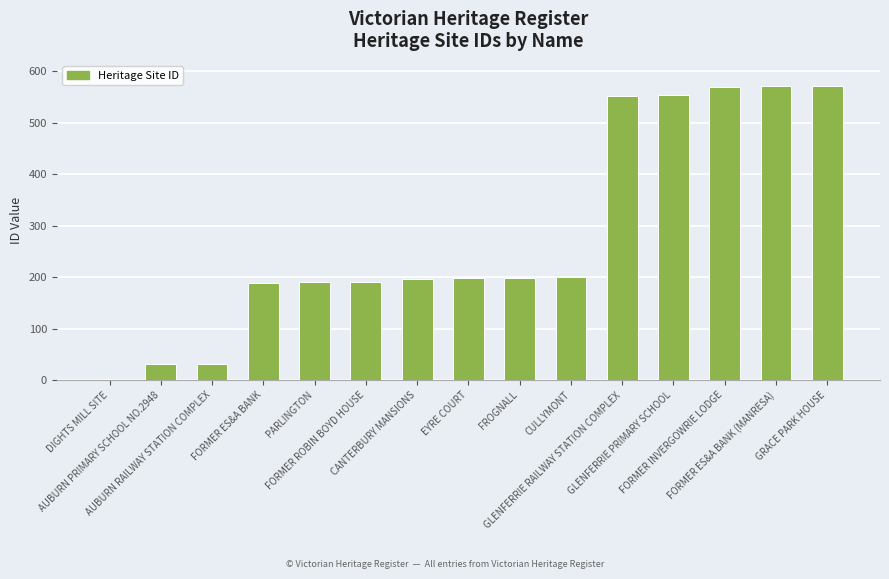

What is the value of the 11th bar from the left?

552